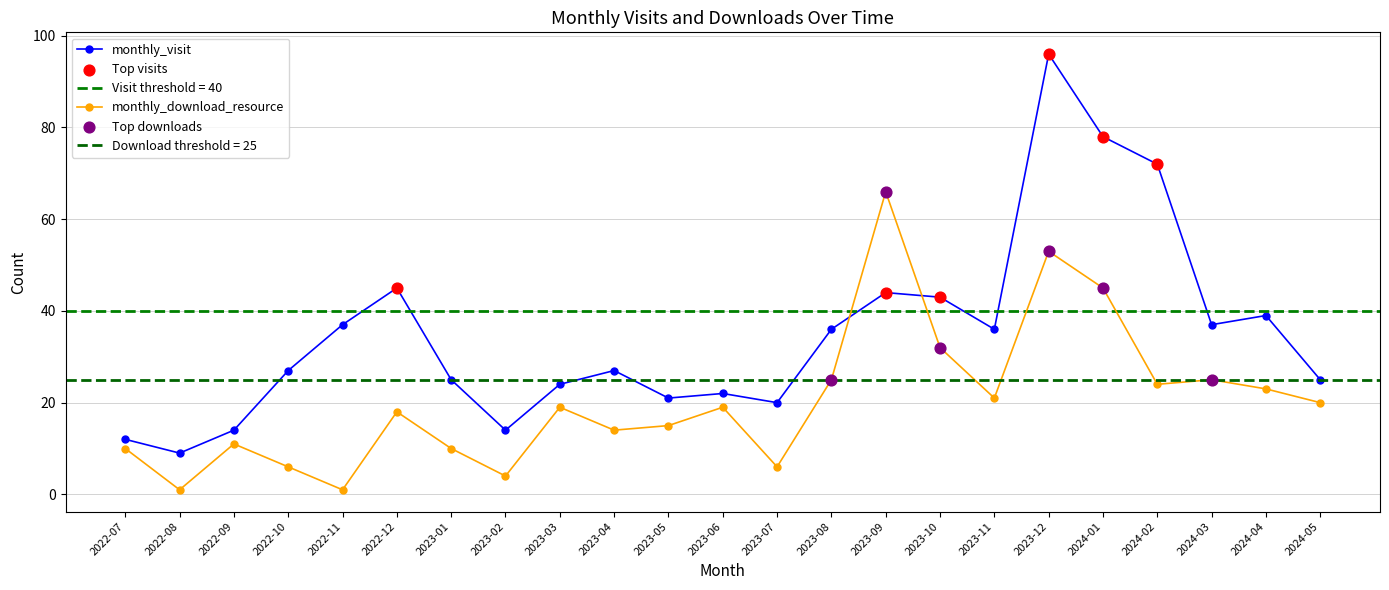

What are all the series names shown in the legend?

monthly_visit, monthly_download_resource